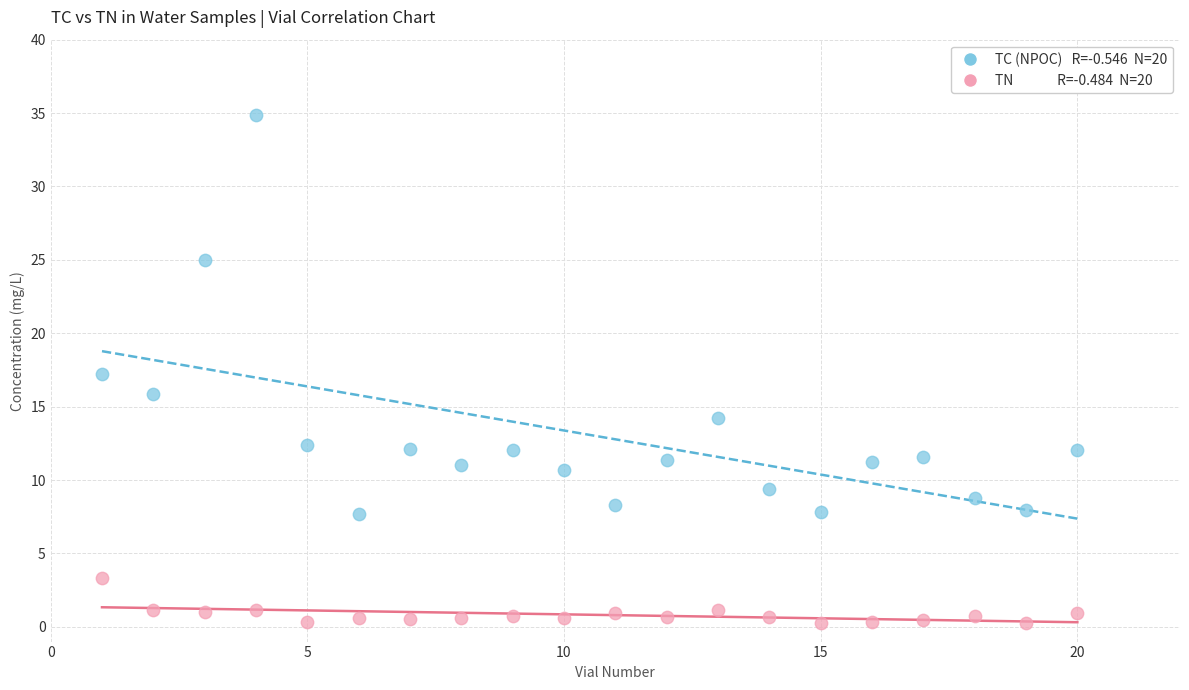

Across all data points, what is the range of X values (max minus min)?

19.0